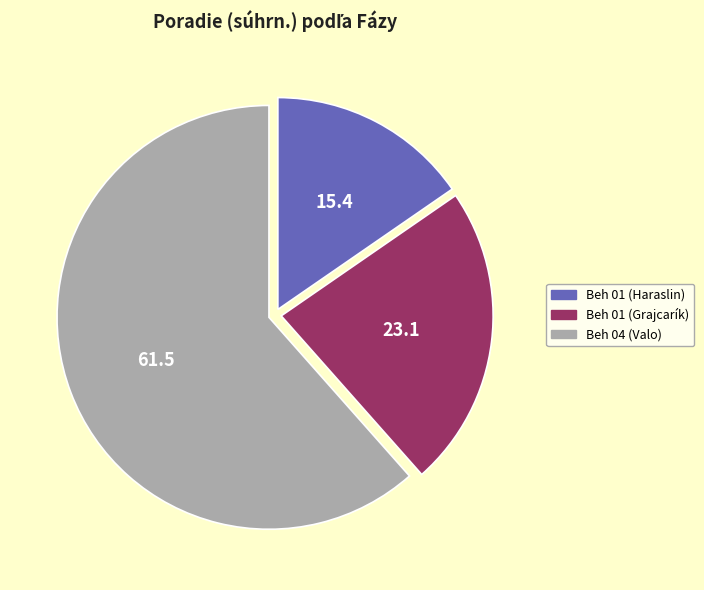

Is the sum of Beh 01 (Grajcarík) and Beh 04 (Valo) greater than half?

Yes